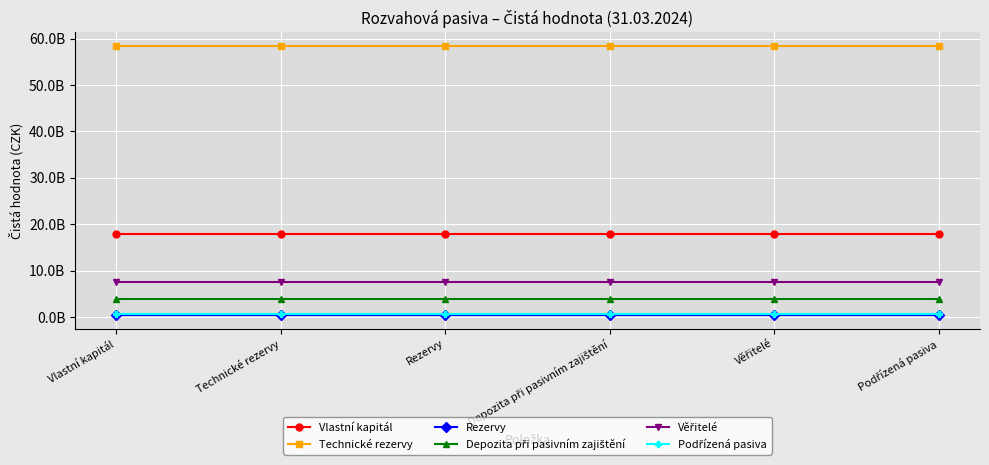

What position from the left is Podřízená pasiva?

6